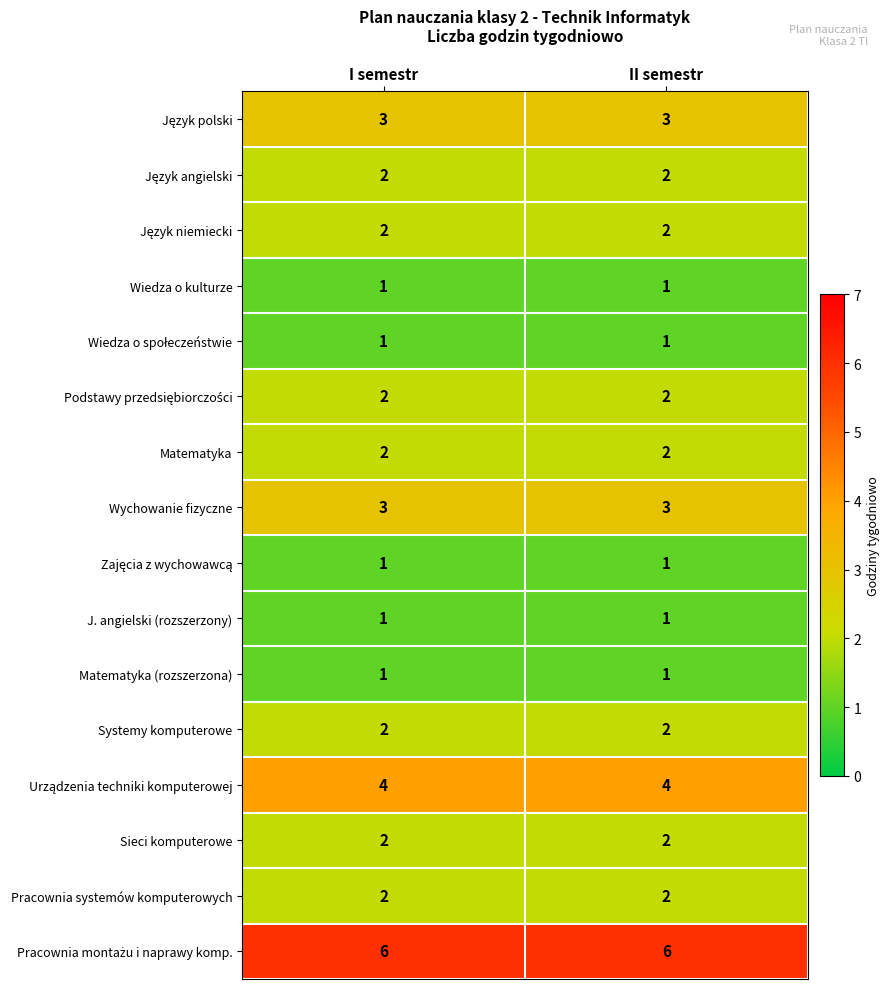

What is the total value across all series at II semestr?

35